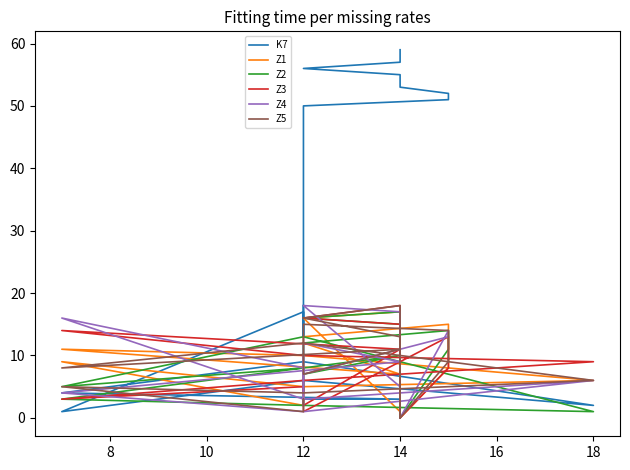

The value of Z5 at 20 is 4. True or false?

False